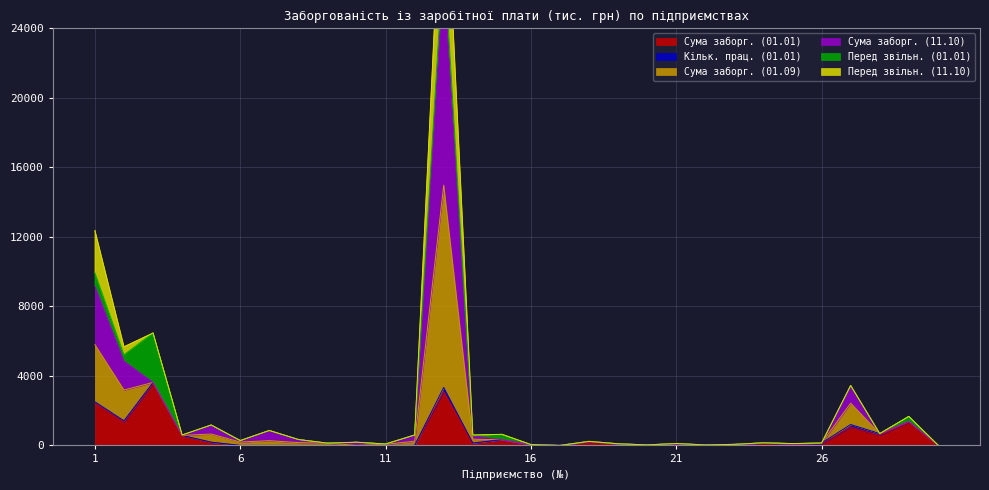

Between 5 and 9, which series saw the biggest shift?

Сума заборг. (01.09)